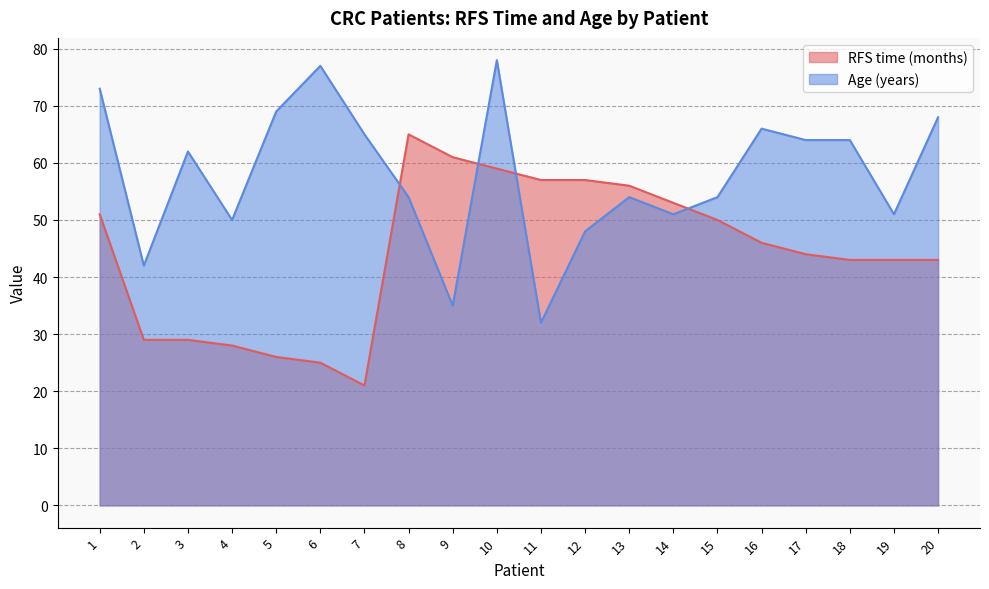

What value does the Age (years) series have at 7, to the nearest 5?

65